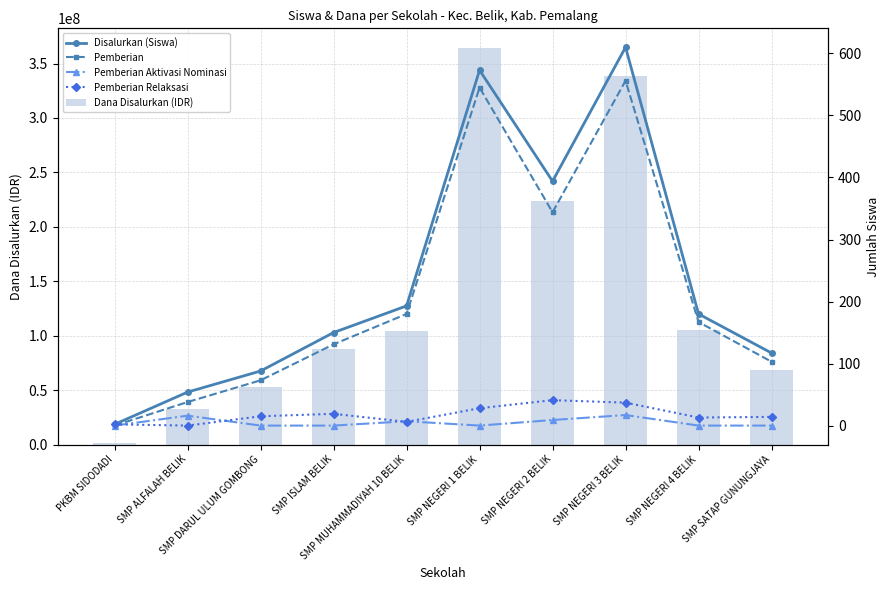

What is the sum of all Pemberian Relaksasi values?

175